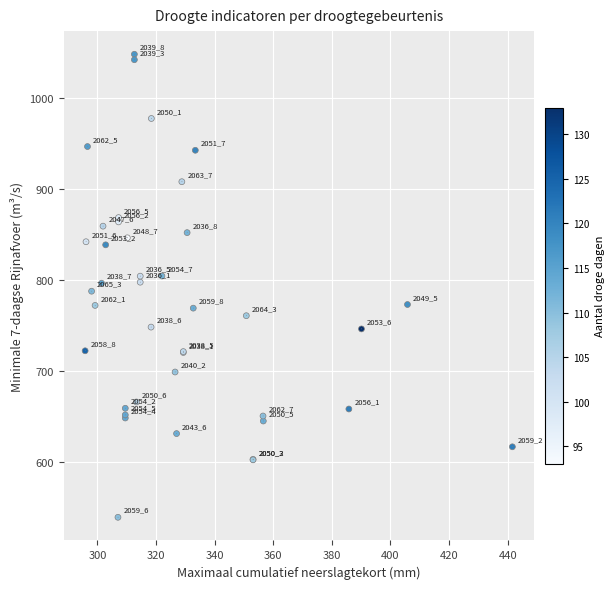

What Y value in the scatter plot is closest to 793?

796.7